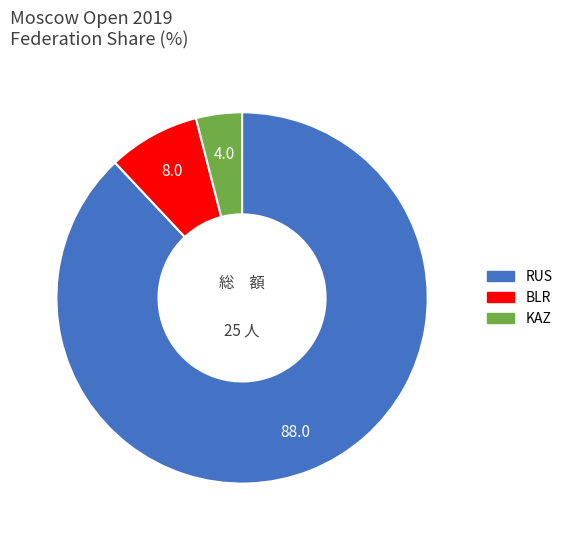

Is there any slice that represents more than half of the pie?

Yes